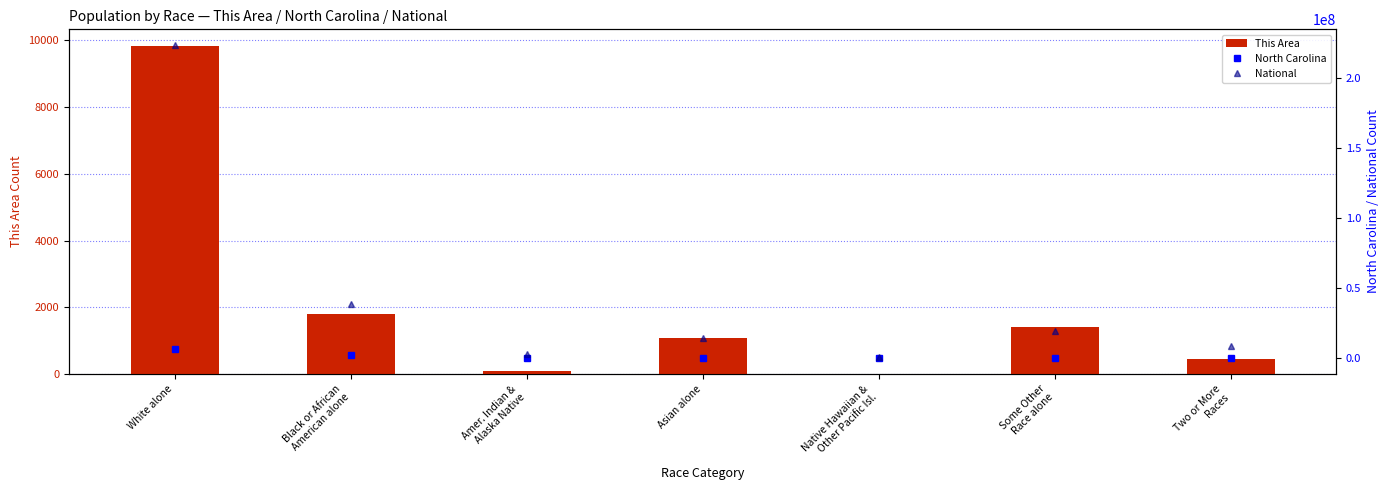

Reading left to right, extract all data points from this chart.

This Area: 9842	1790	80	1078	8	1402	444
North Carolina: 6528950	2048628	122110	208962	6604	414030	206199
National: 223553265	38929319	2932248	14674252	540013	19107368	9009073